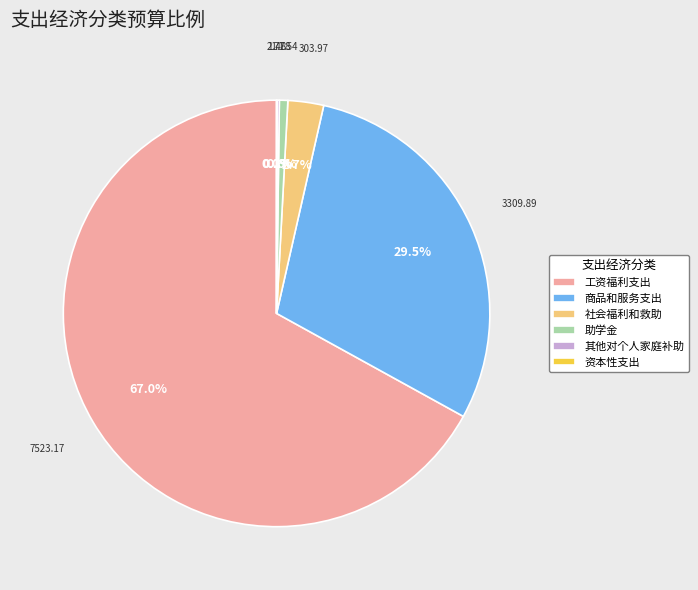

Which has a higher value, 工资福利支出 or 商品和服务支出?

工资福利支出